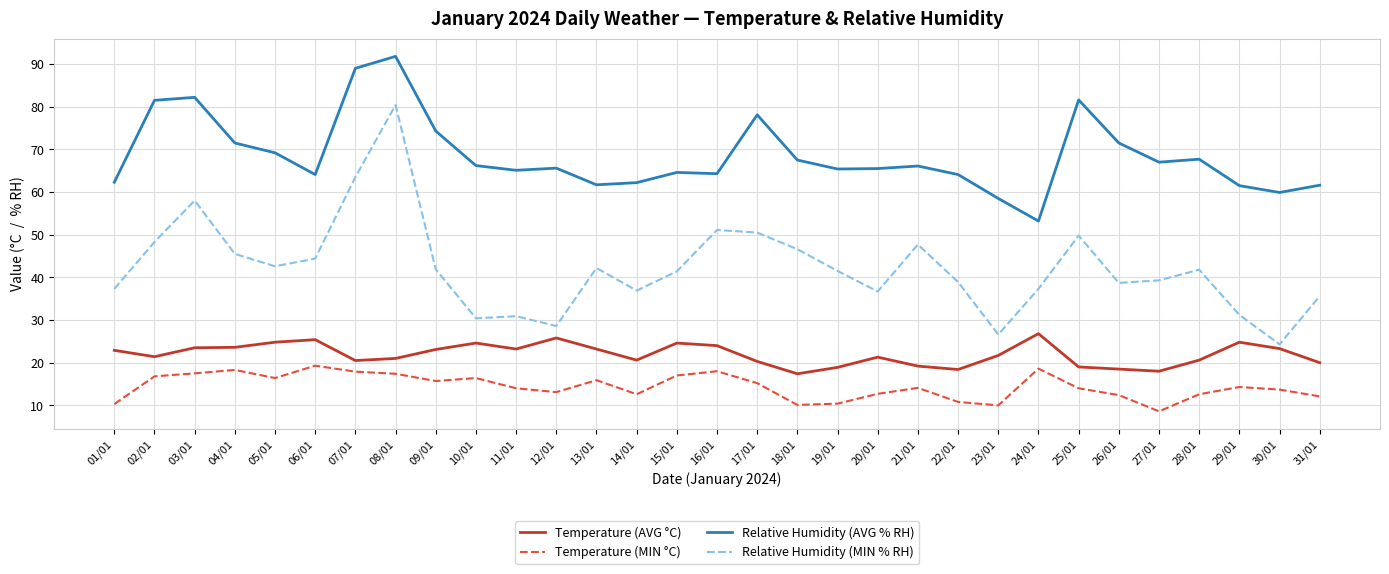

True or false: Relative Humidity (MIN % RH) and Temperature (AVG °C) intersect in this chart.

False